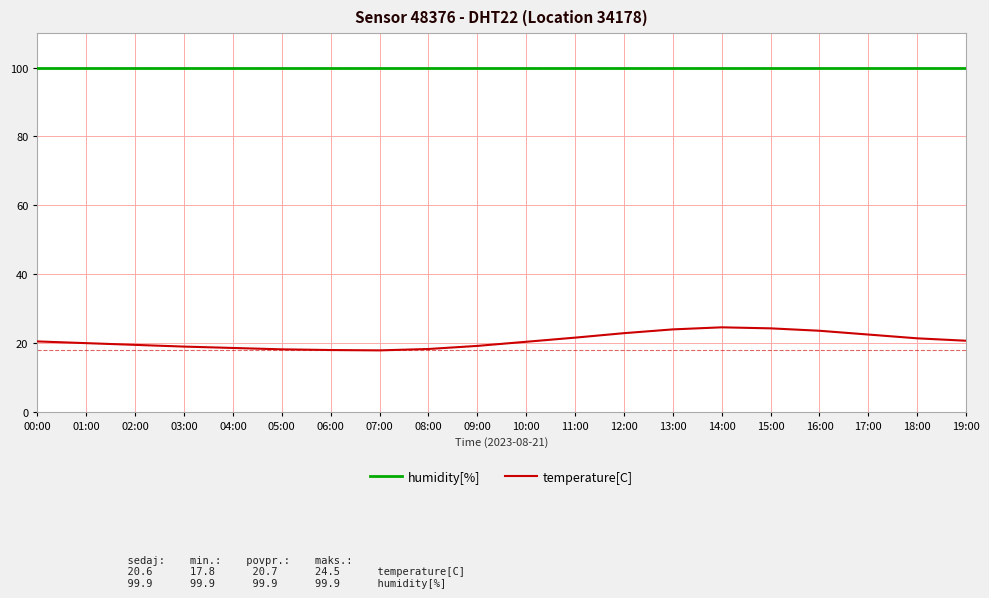

Is it true that temperature[C] equals 41.9 at 14:00?

False